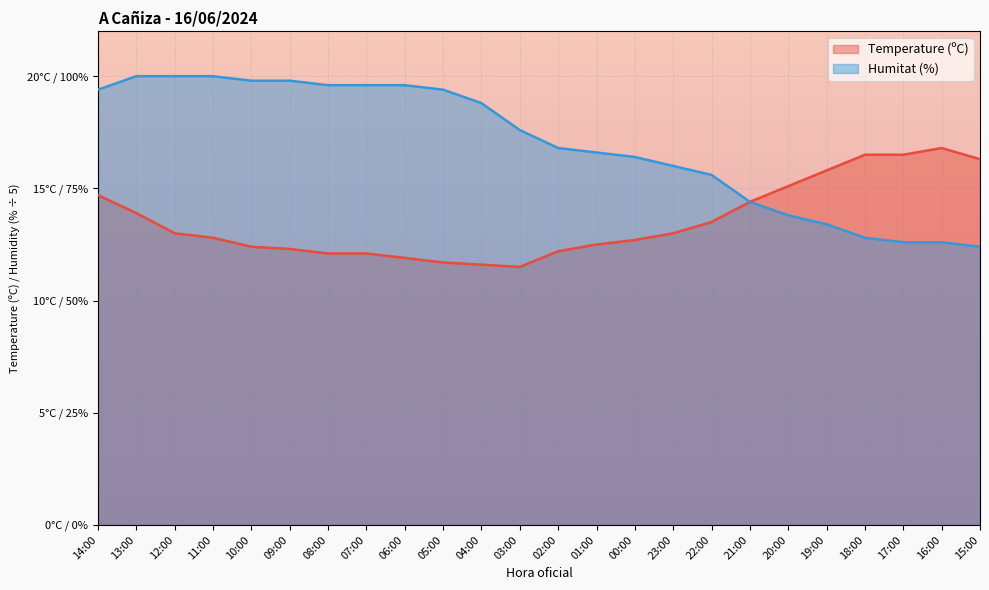

What is the label of the 2nd point from the right?

16:00